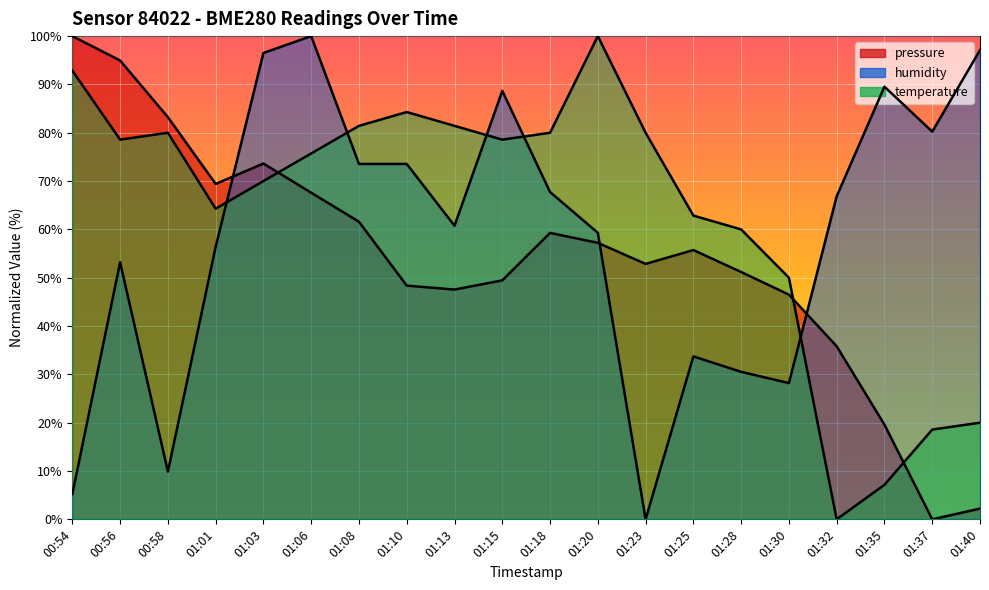

Which series has the largest range (max minus min)?

pressure